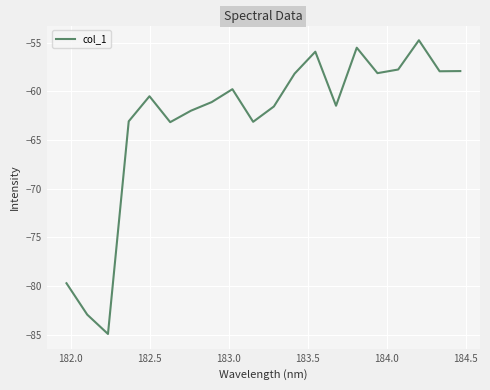

What is the greatest value displayed?

-54.8